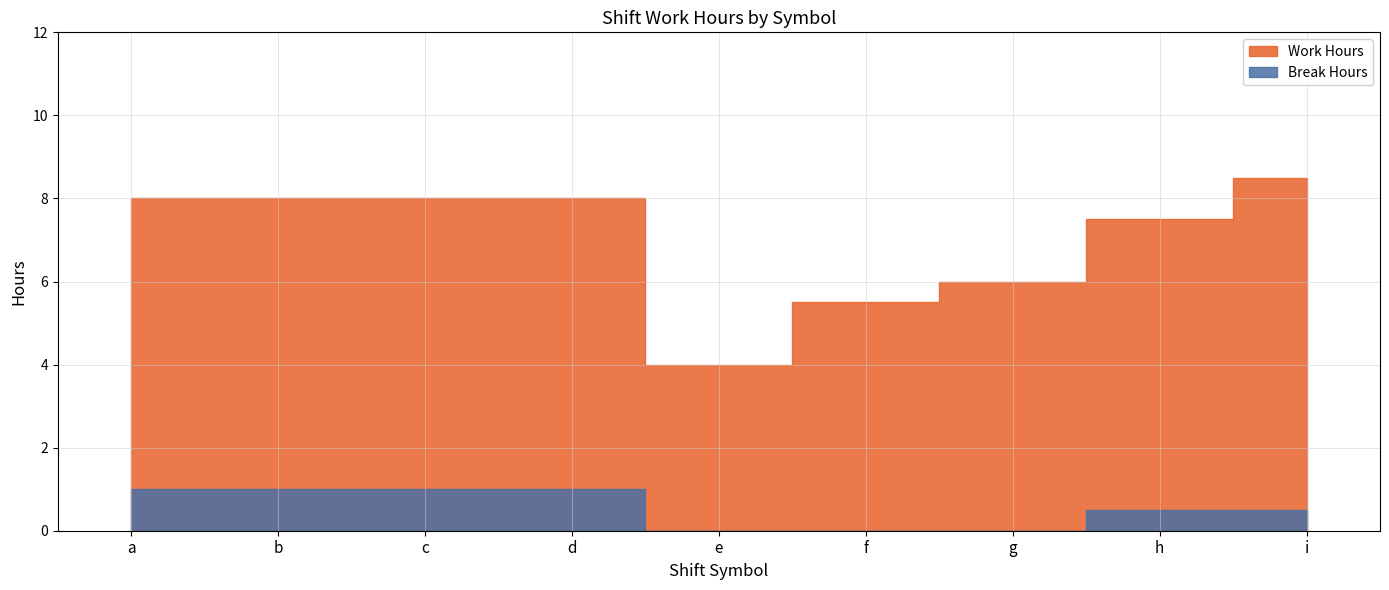

The Work Hours series shows 7.5 at h. True or false?

True